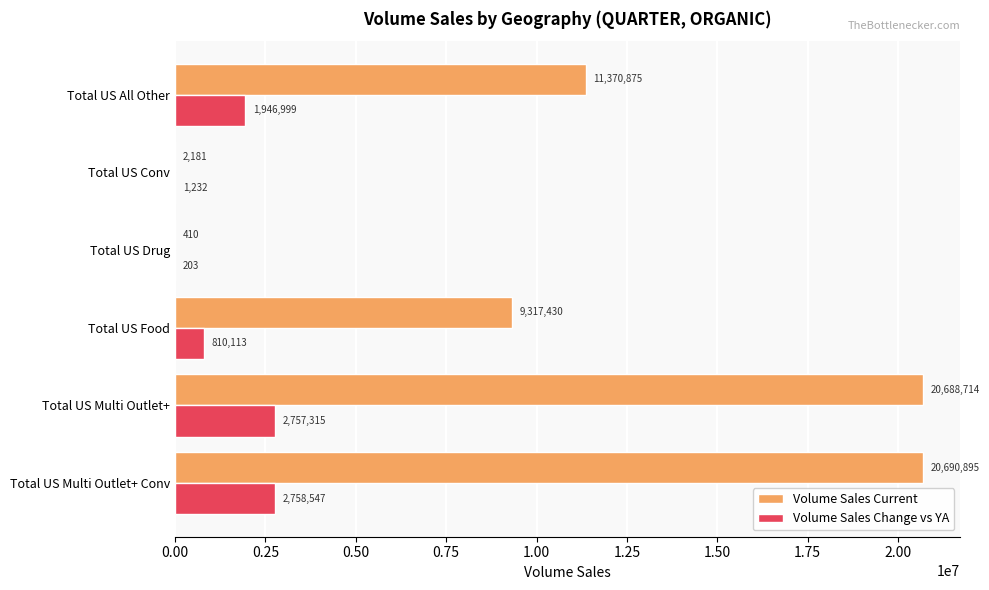

Is the value of Volume Sales Current at Total US Drug greater than the value of Volume Sales Change vs YA at Total US Food?

No